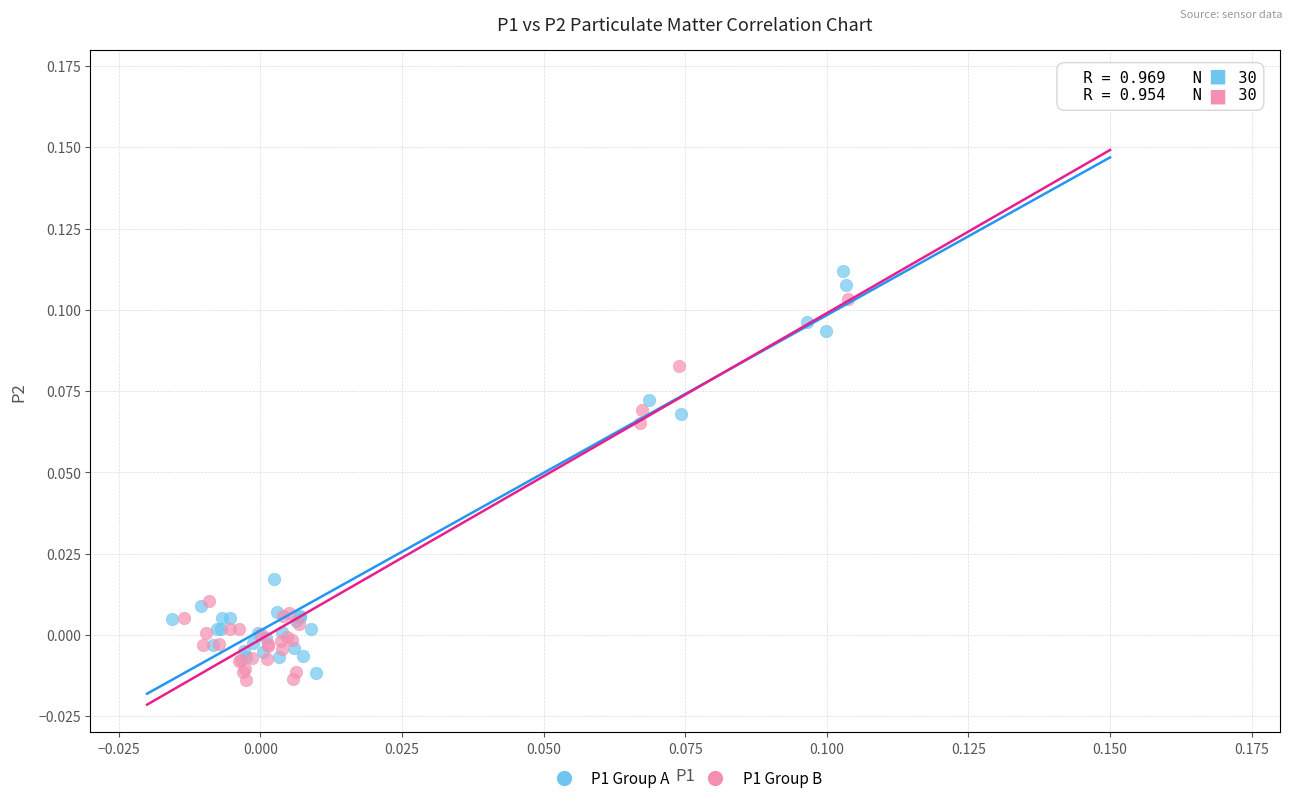

Which series reaches the maximum Y coordinate?

P1 Group A